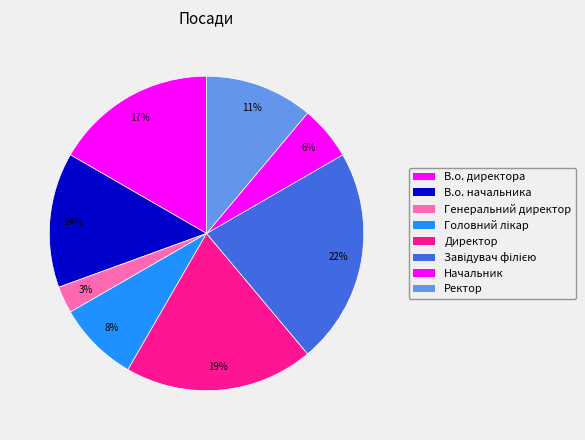

True or false: Директор accounts for 27% of the total.

False